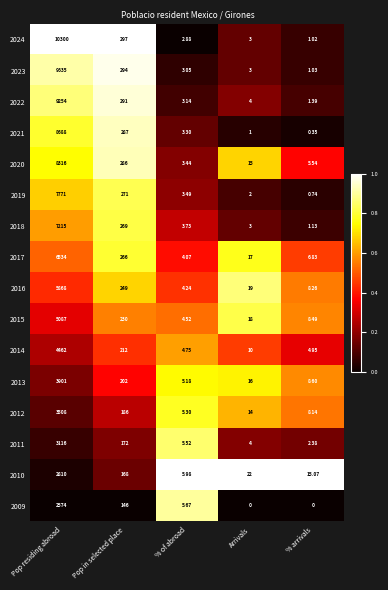

Rank the series by their maximum value, from lowest to highest.

2009, 2010, 2011, 2012, 2013, 2014, 2015, 2016, 2017, 2018, 2019, 2020, 2021, 2022, 2023, 2024